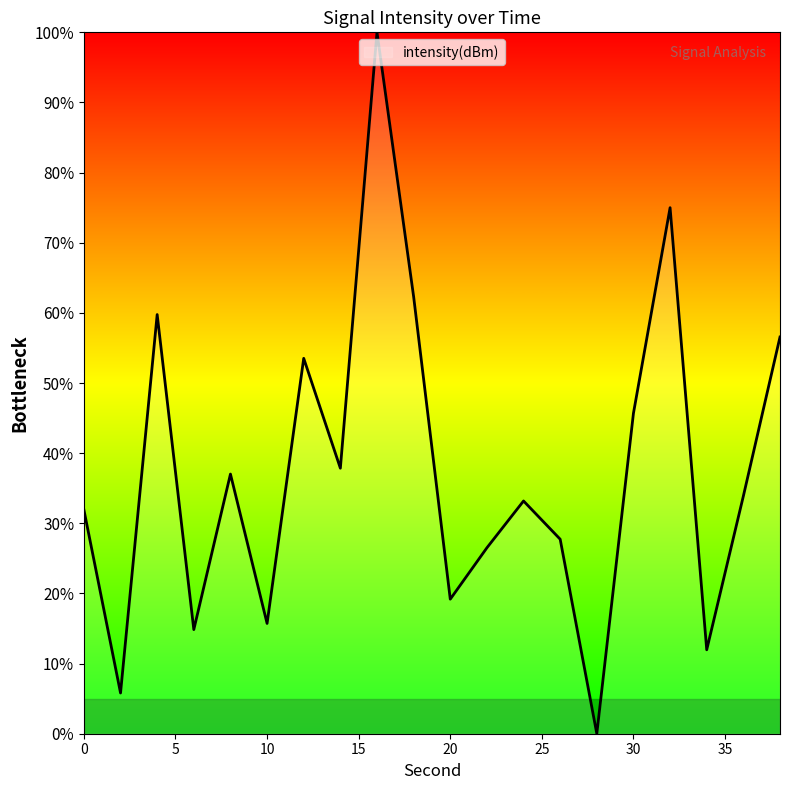

What is the average value?

37.4